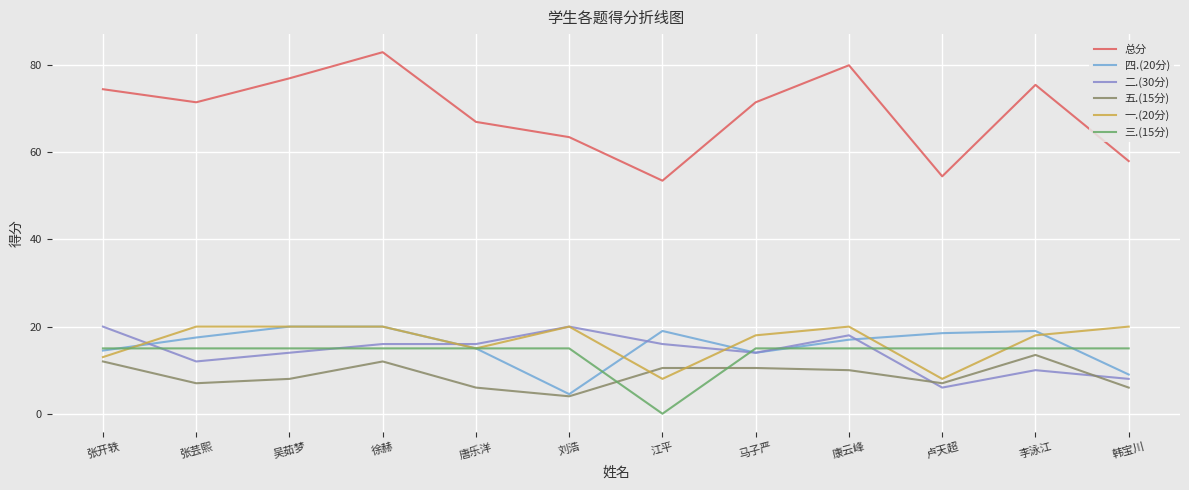

Is it true that 总分 equals 29.8 at 徐赫?

False